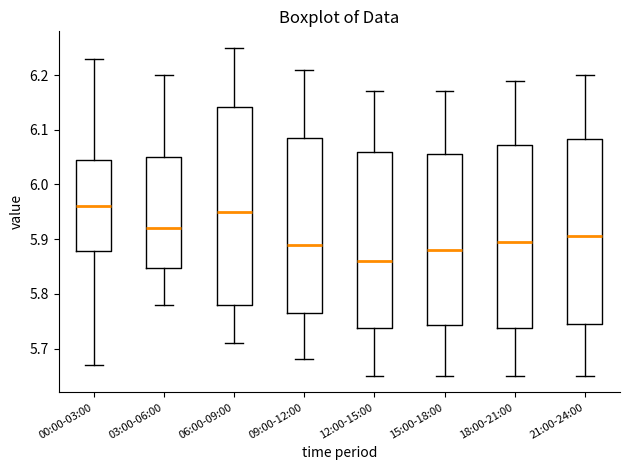

Which box has the lowest median line?

12:00-15:00